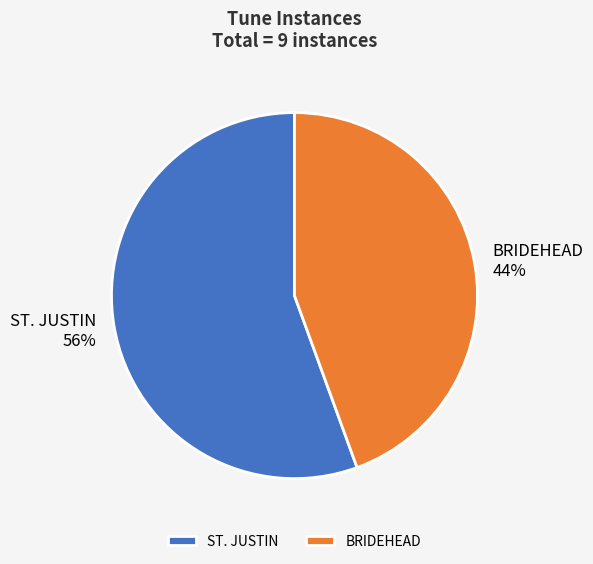

Count the number of slices in the pie.

2